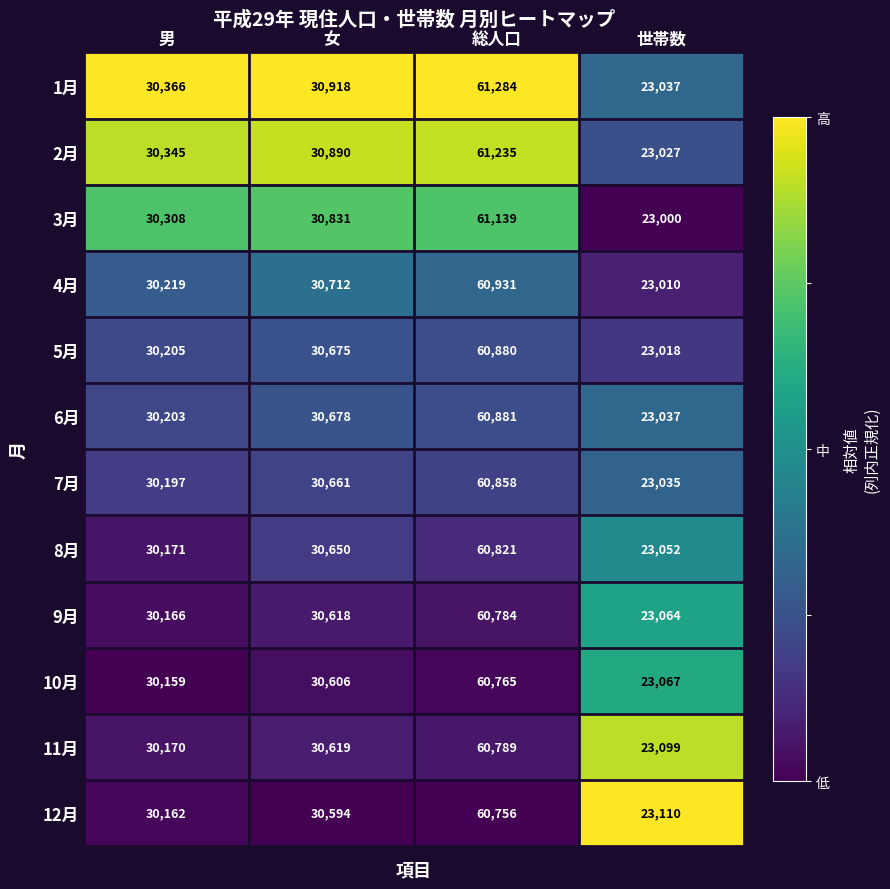

Where is 10月 nearest to the value 41916?

女